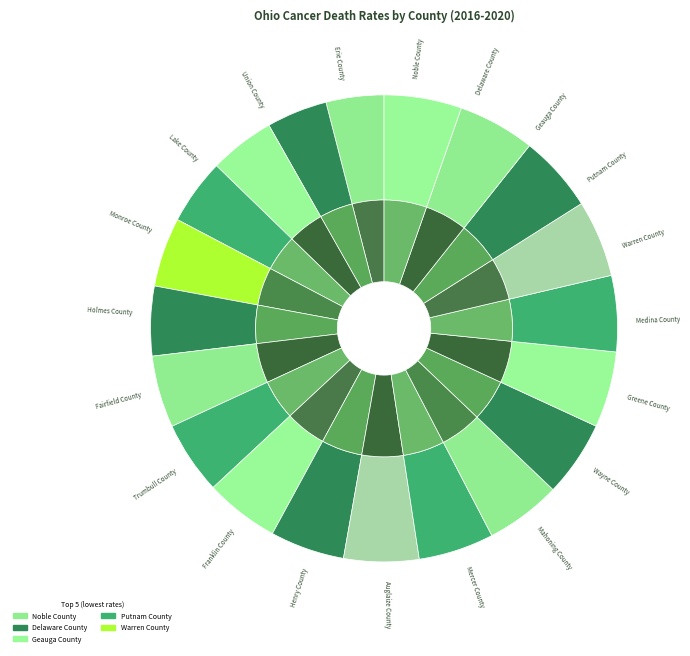

Does Franklin County represent more than half of the total?

No